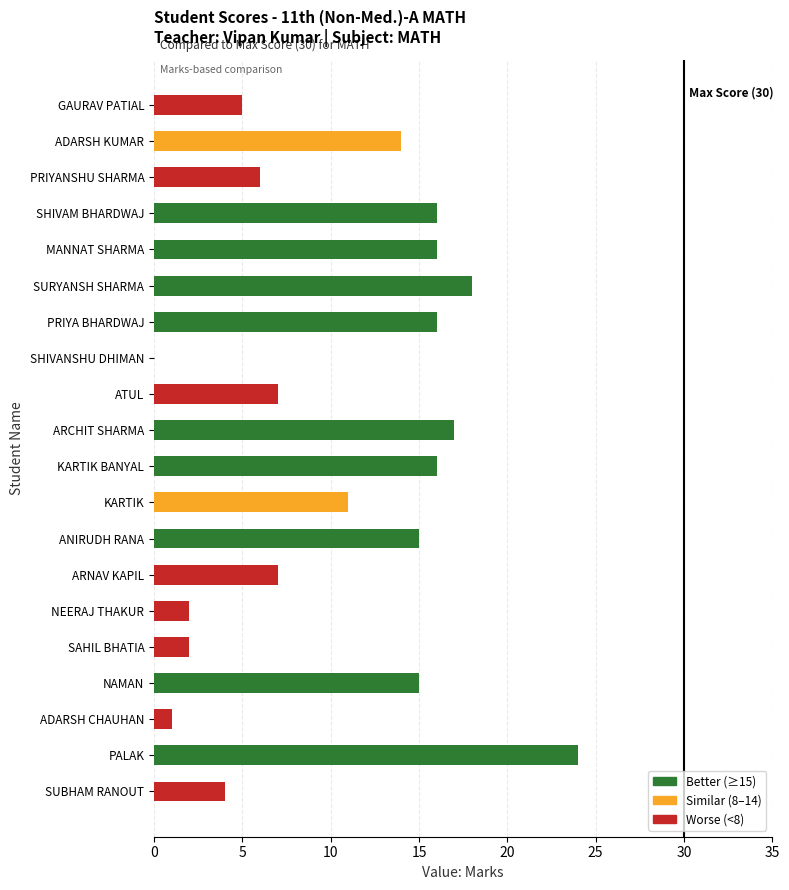

What is the maximum value shown in the chart?

24